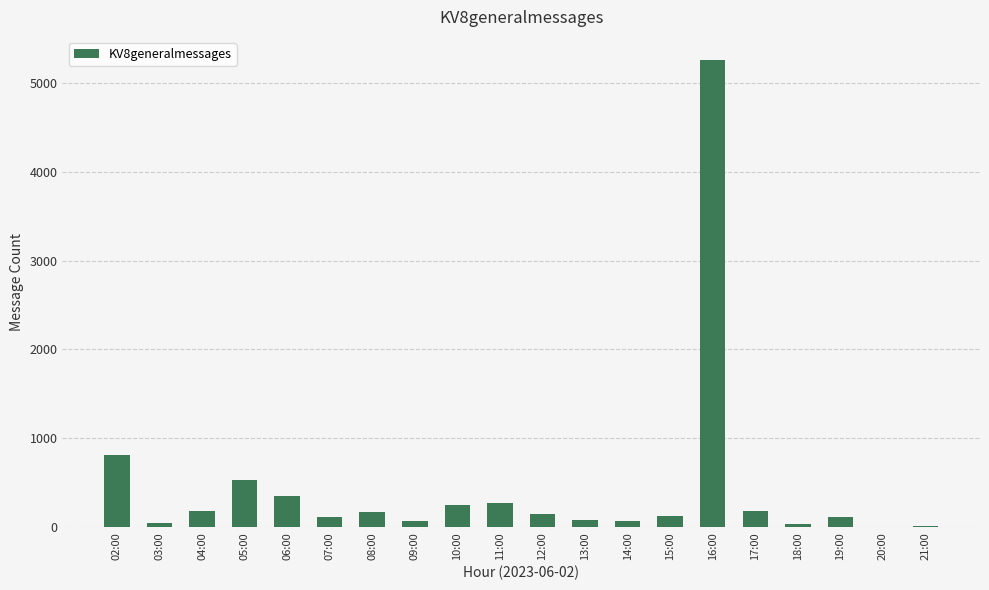

True or false: the data shows 558 at 02:00.

False